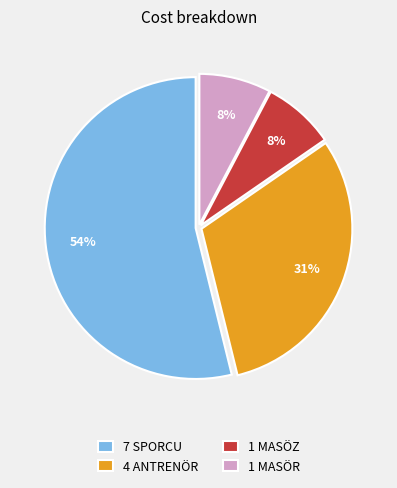

How many slices are in this pie chart?

4